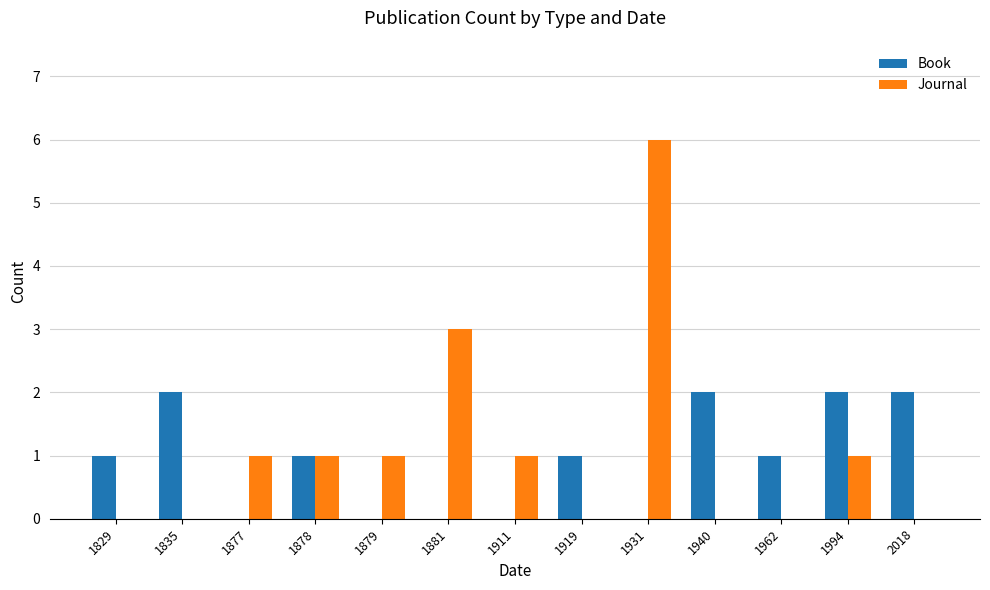

How many Journal values are between 0 and 1?

11